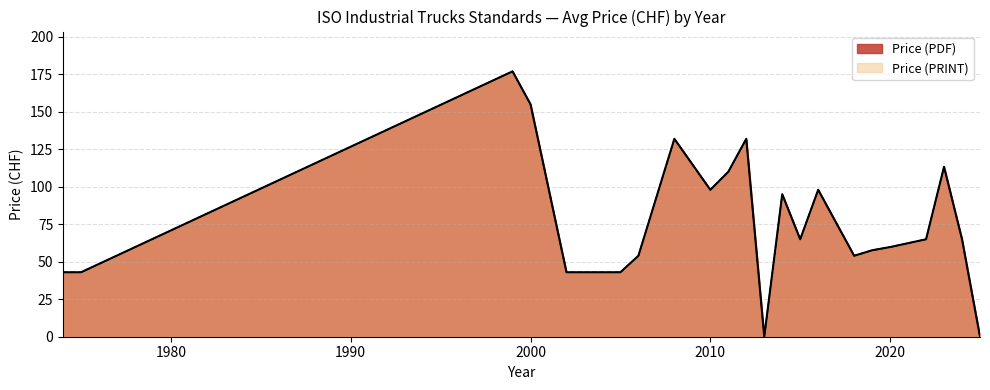

Count the number of categories in the chart.

21